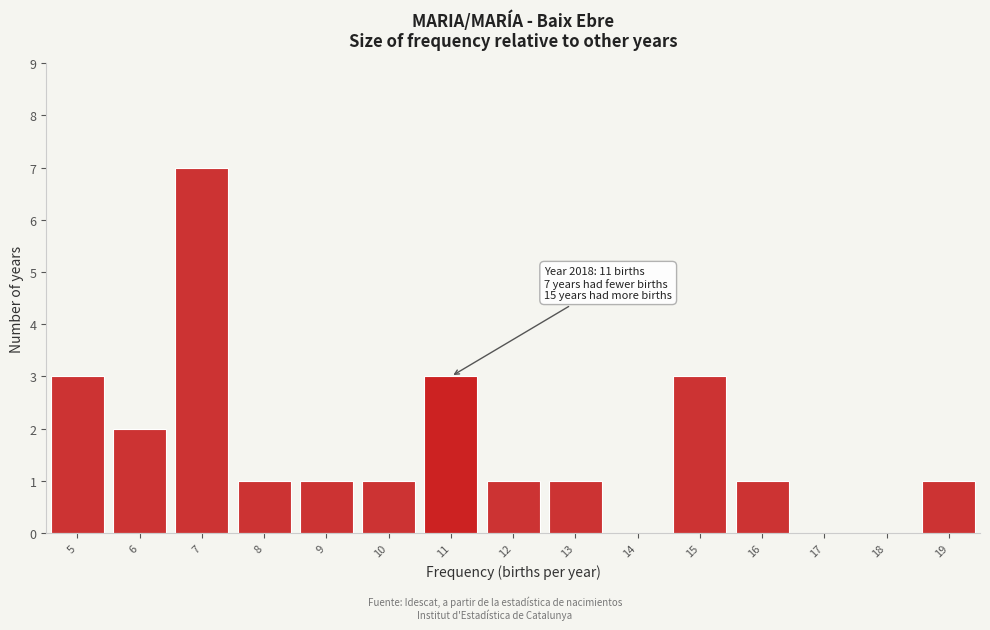

Which range on the x-axis has the tallest bar?

6.5 to 7.5